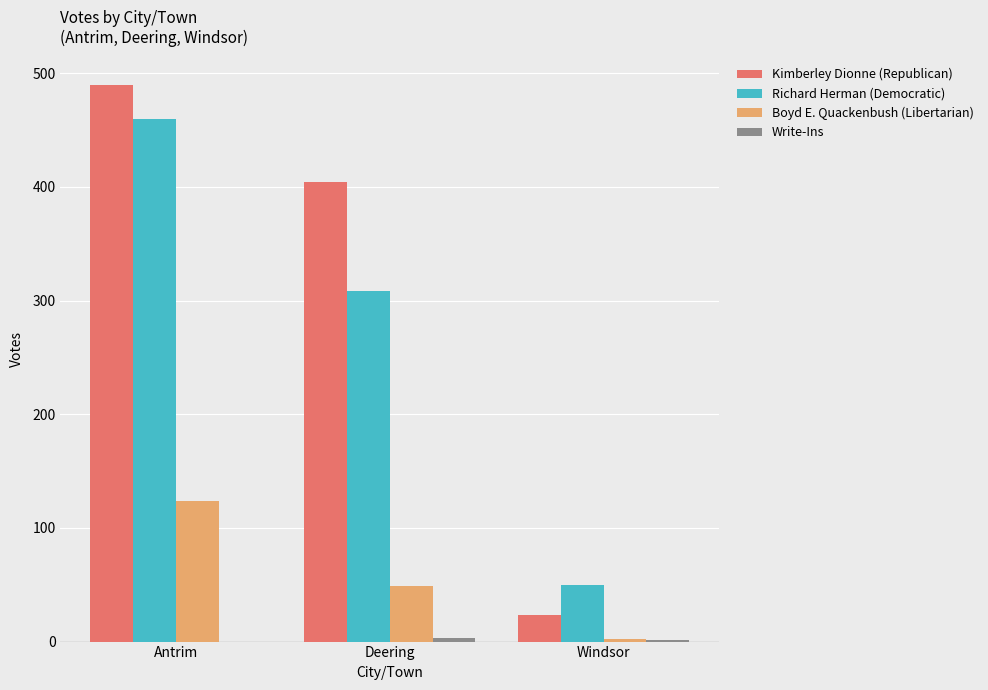

What is the difference between the Boyd E. Quackenbush (Libertarian) values at Deering and Antrim?

75